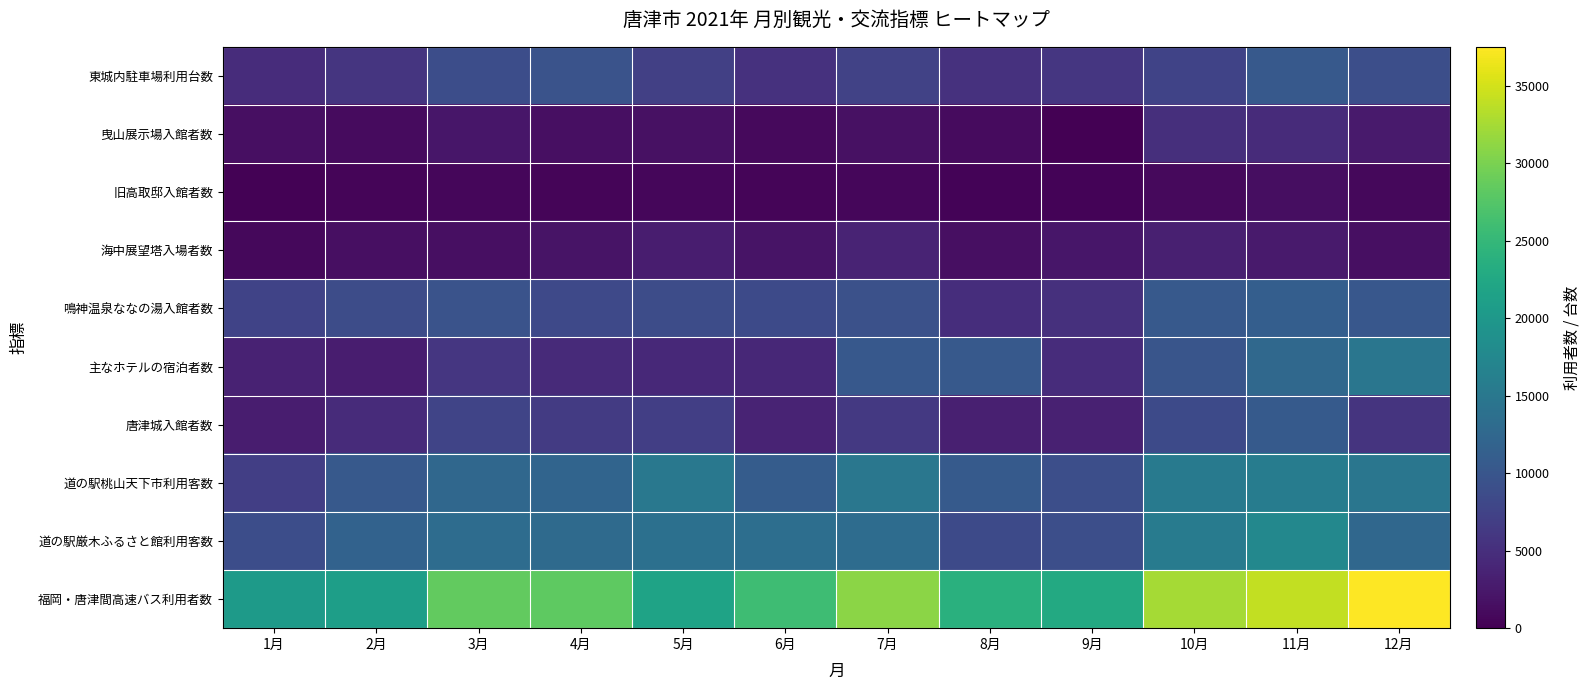

How many data points does each series have?

12